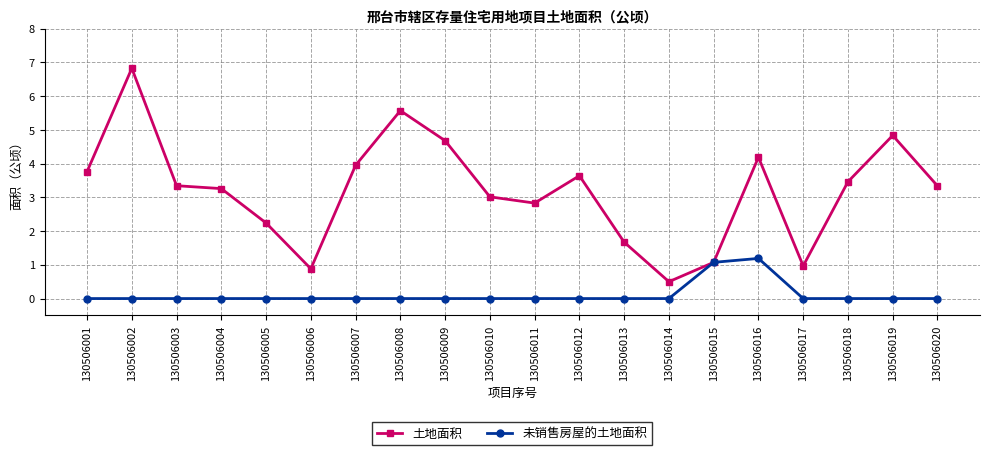

At which category does 土地面积 reach its first local peak?

130506002